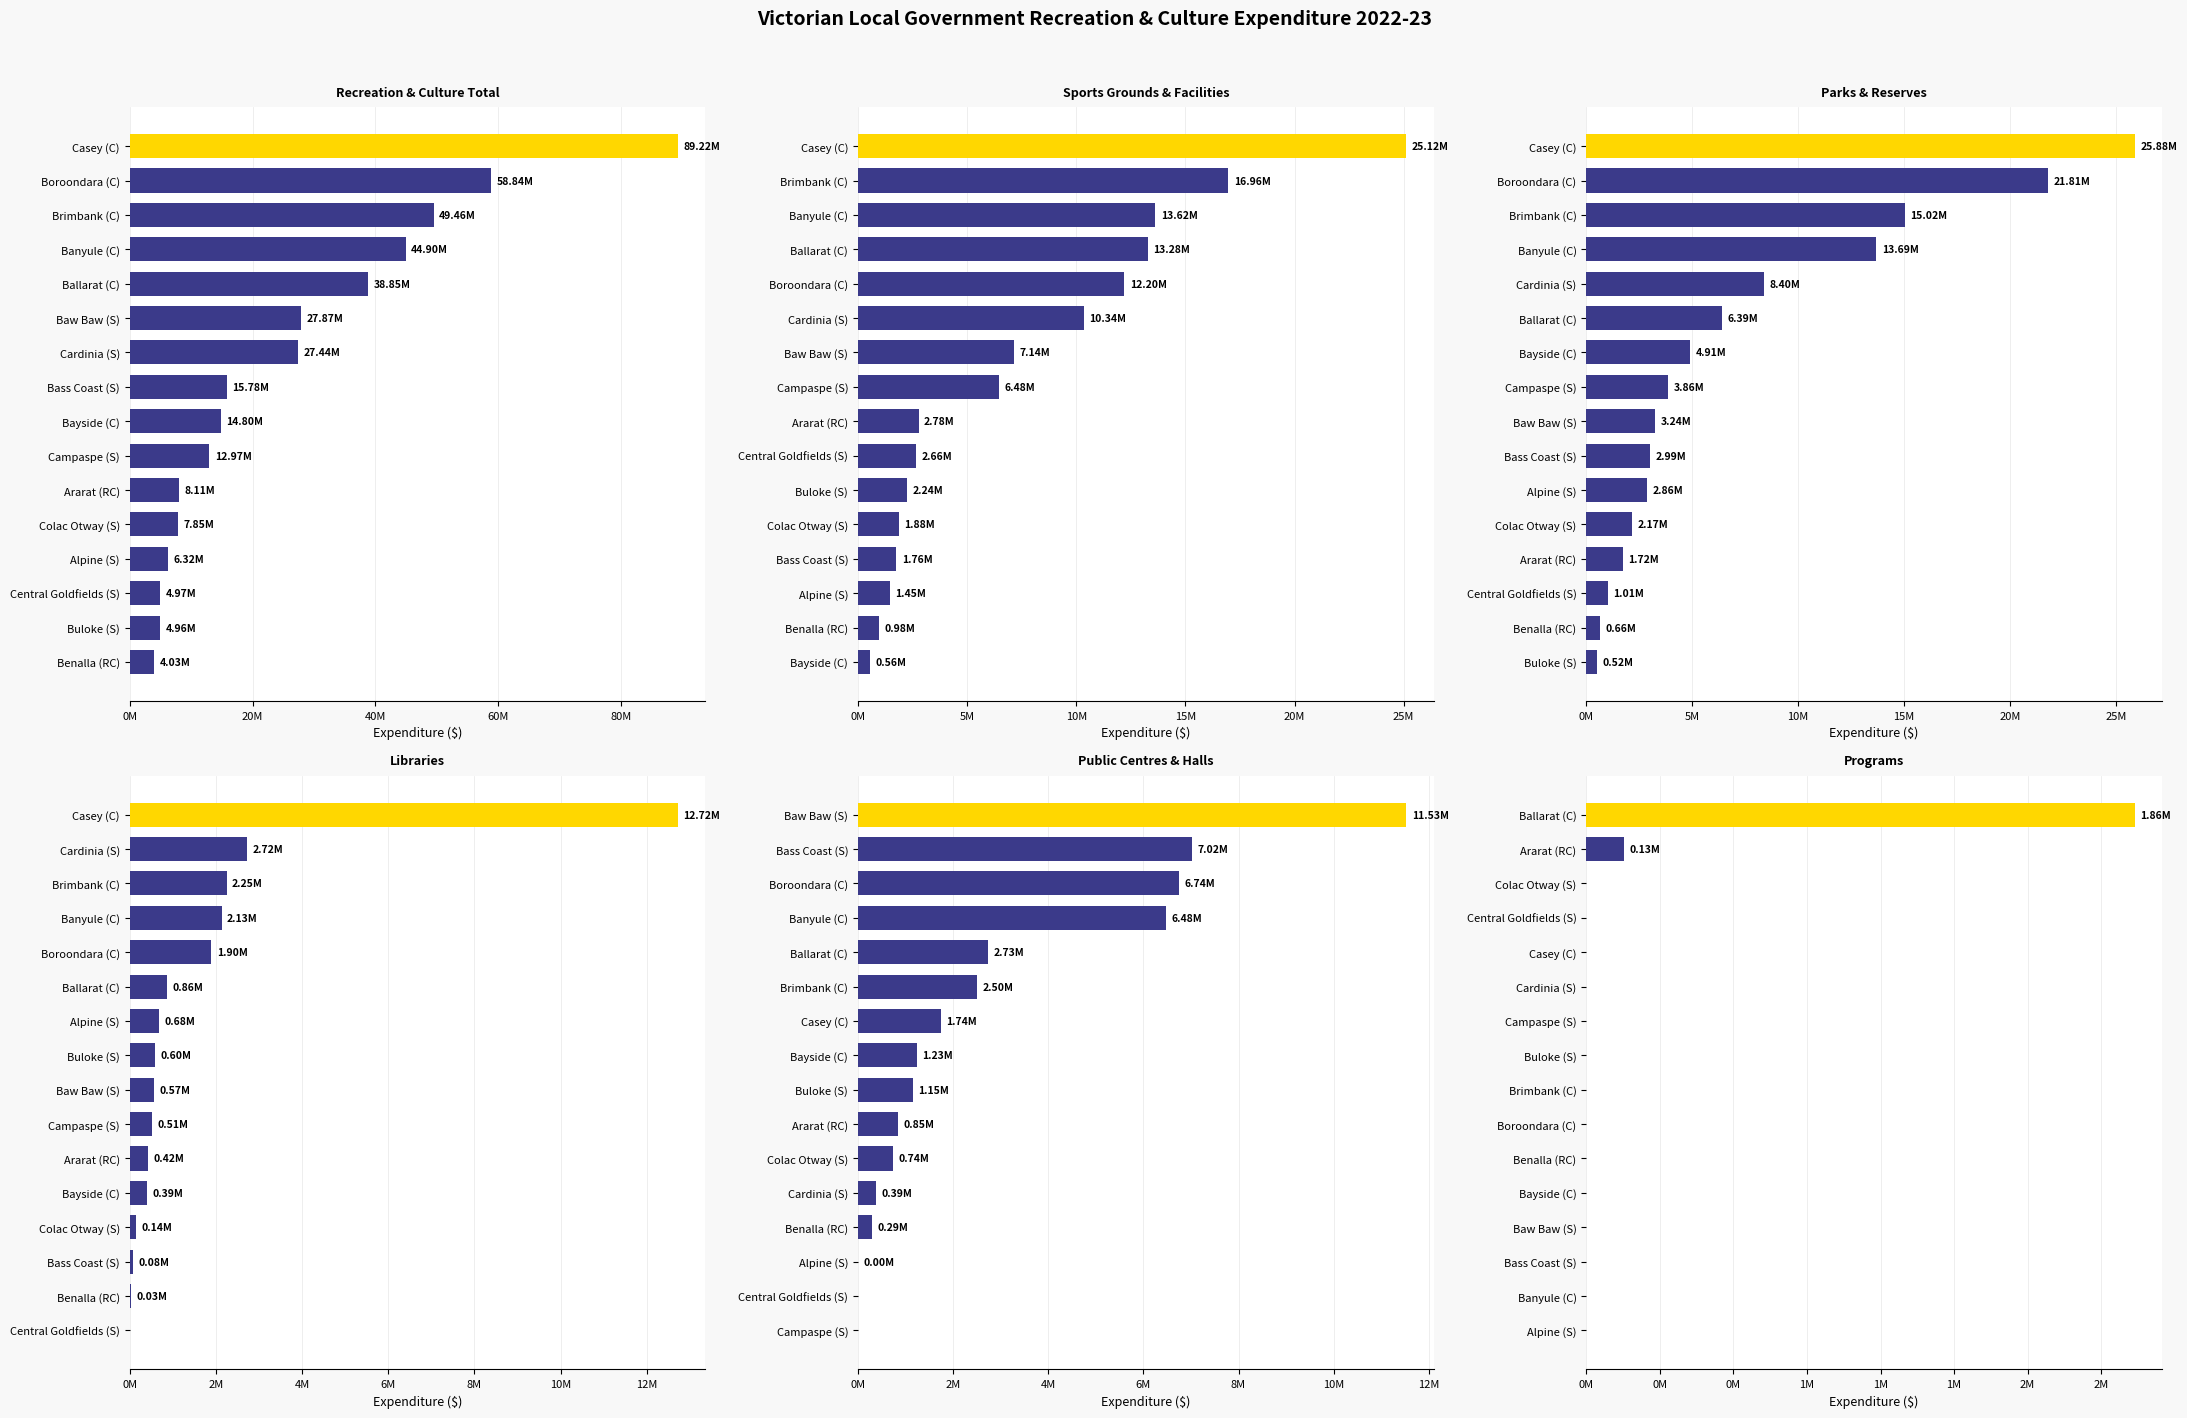

Rank the series at 15 from lowest to highest value.

Libraries, Public Centres & Halls, Programs, Parks & Reserves, Sports Grounds & Facilities, Recreation & Culture Total